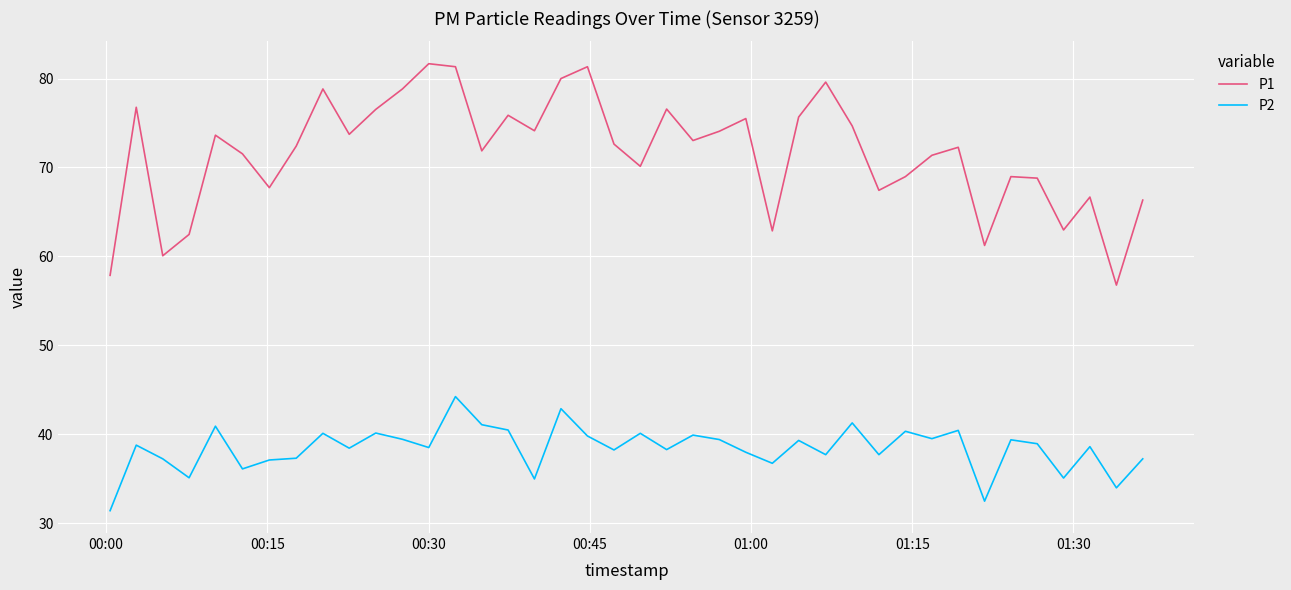

What is the difference between the maximum and minimum values in the P1 series?

24.9